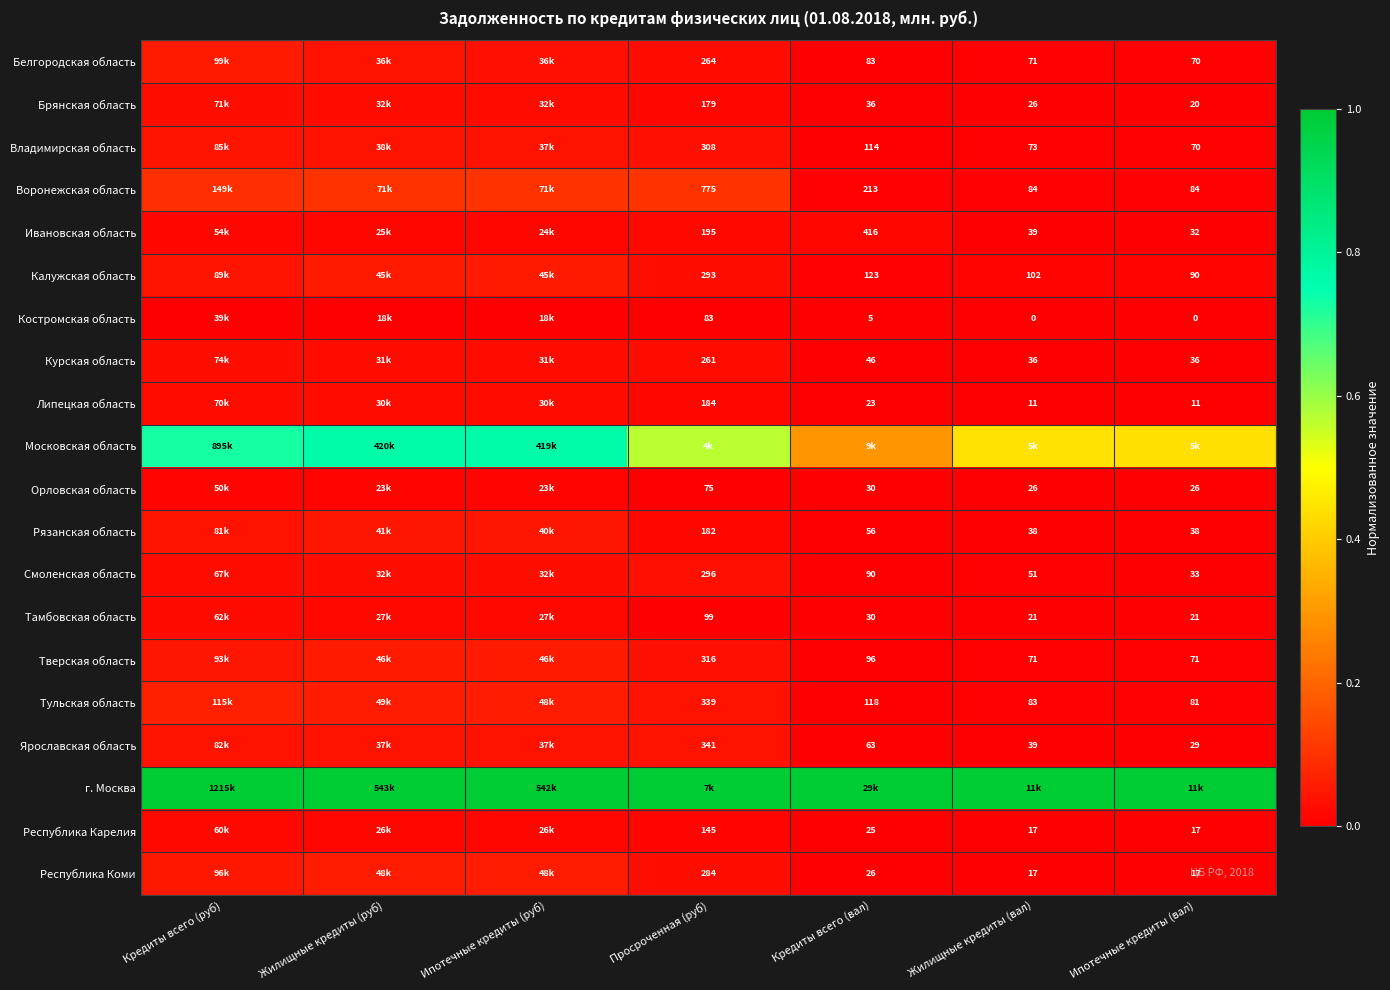

Is the value of Воронежская область at Просроченная (руб) greater than the value of Белгородская область at Жилищные кредиты (вал)?

Yes